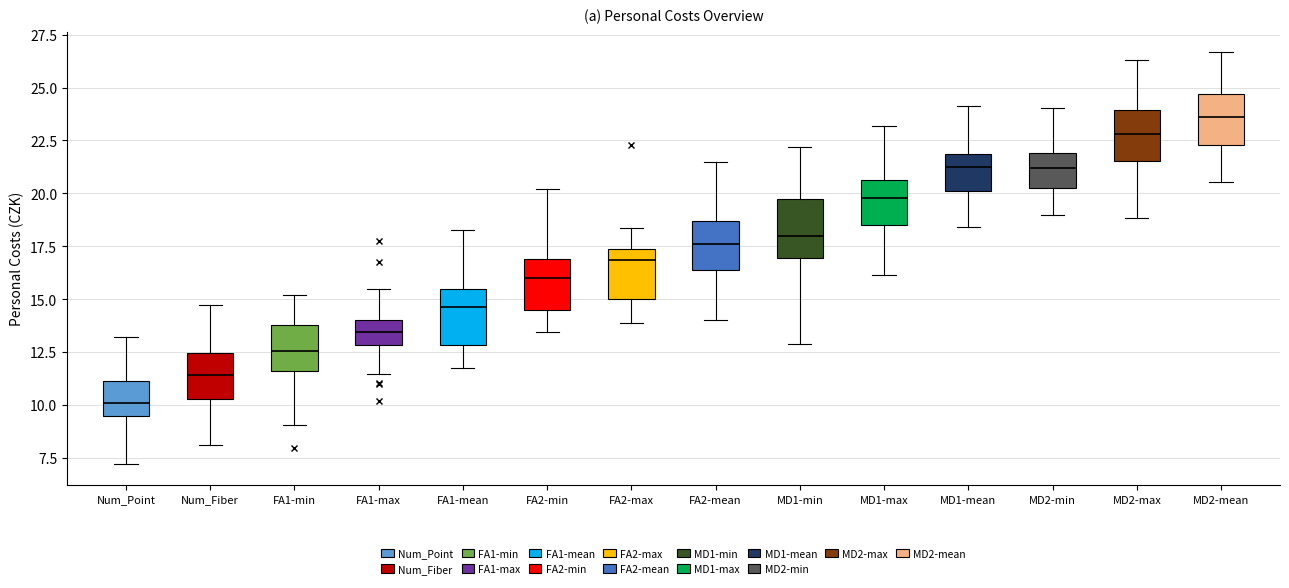

Where is the upper edge of the box for MD1-mean on the y-axis? The values are not printed on the chart, so give them approximately, as read against the axis.

22.0